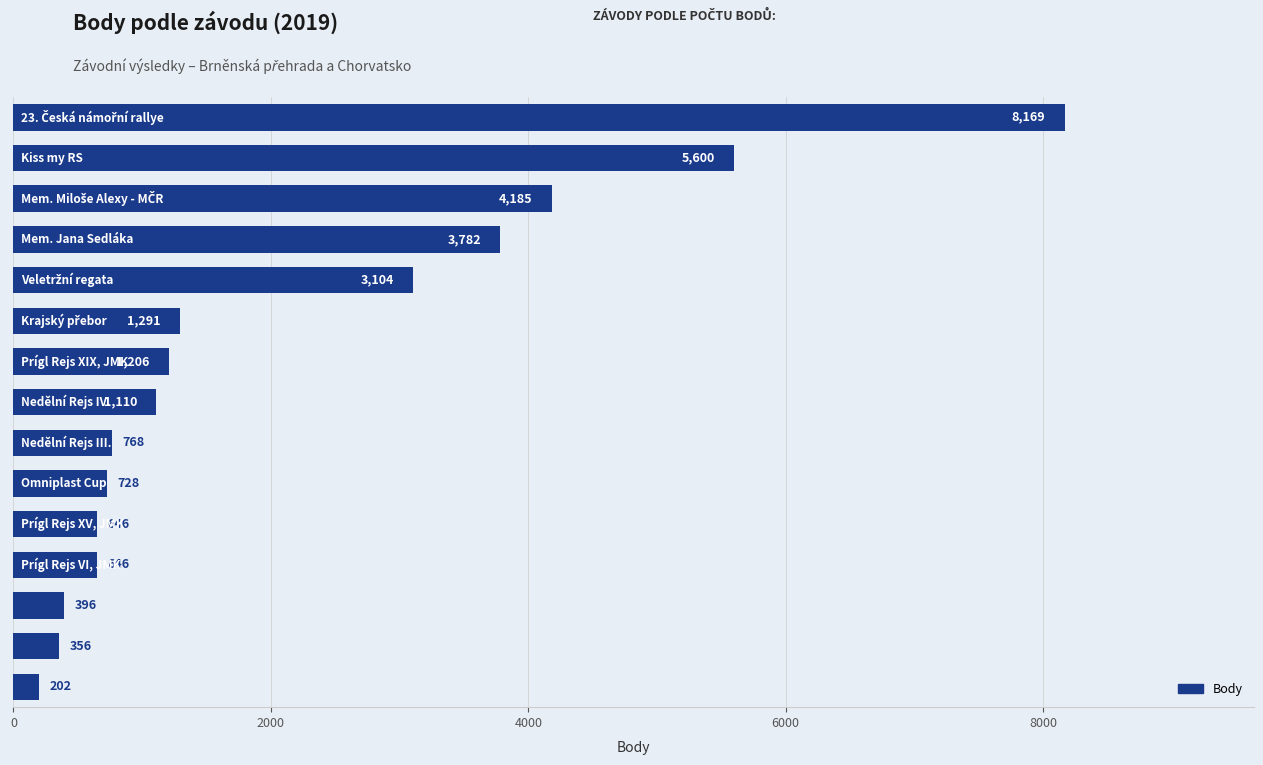

How many values are below 1110?

7